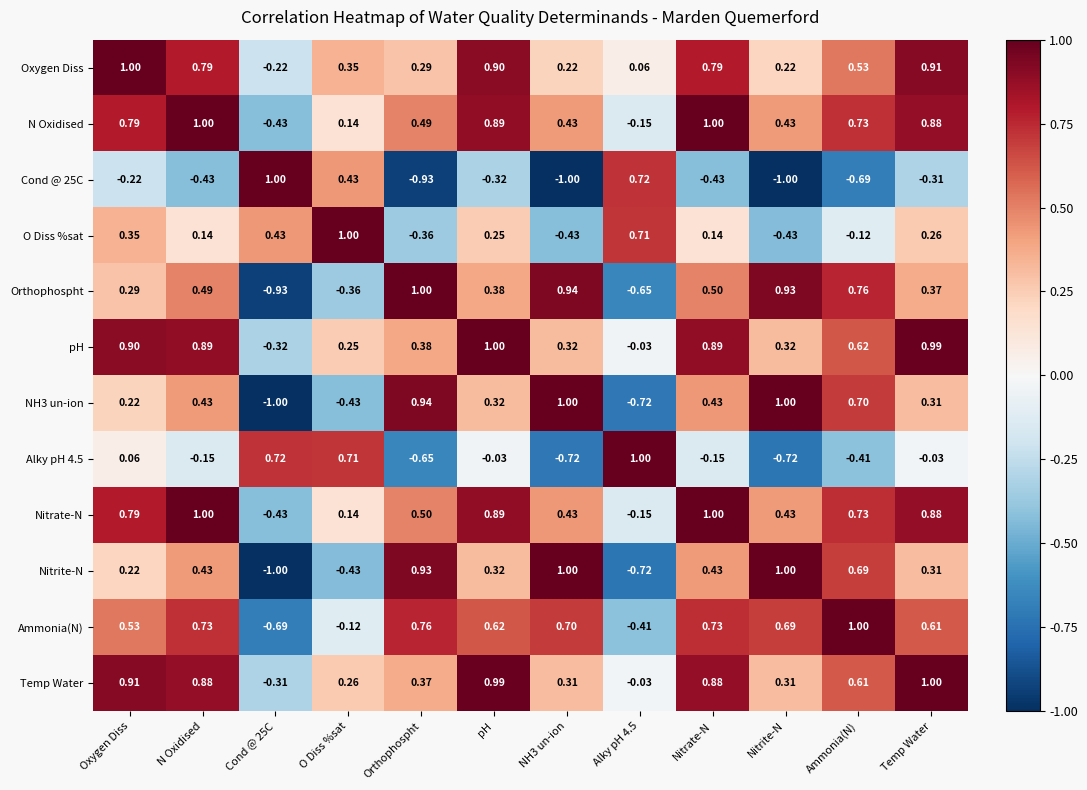

Where is Orthophospht nearest to the value 0?

Oxygen Diss